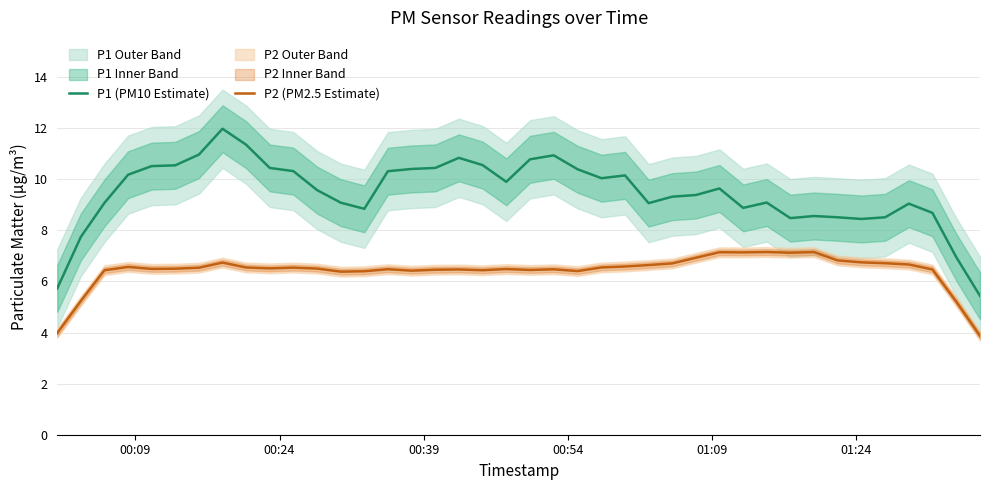

True or false: P1 (PM10 Estimate) and P2 (PM2.5 Estimate) cross at least once.

False